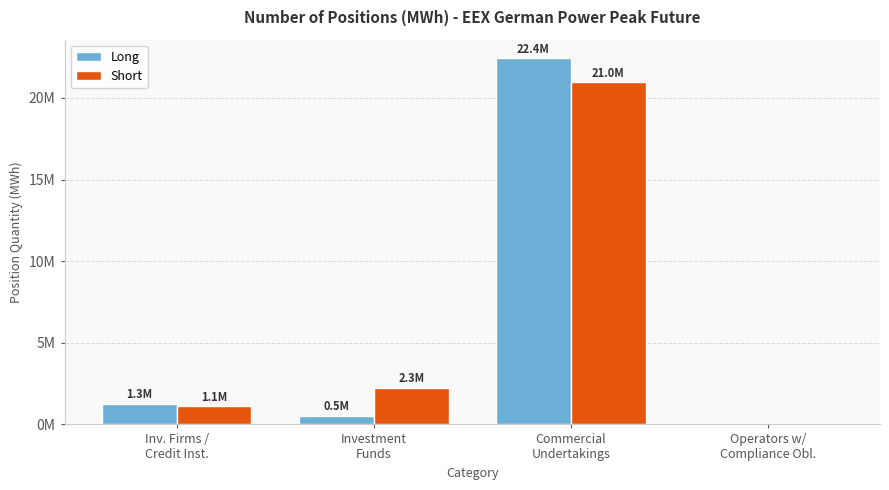

At which category is the sum across all series the highest?

Commercial
Undertakings